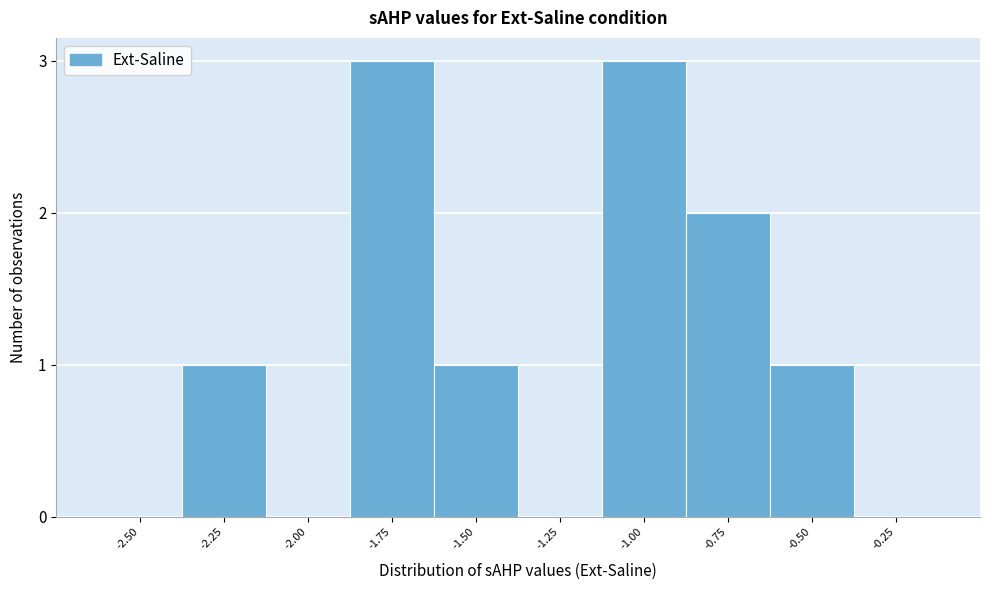

Reading left to right, extract all data points from this chart.

-2.50=0	-2.25=1	-2.00=0	-1.75=3	-1.50=1	-1.25=0	-1.00=3	-0.75=2	-0.50=1	-0.25=0